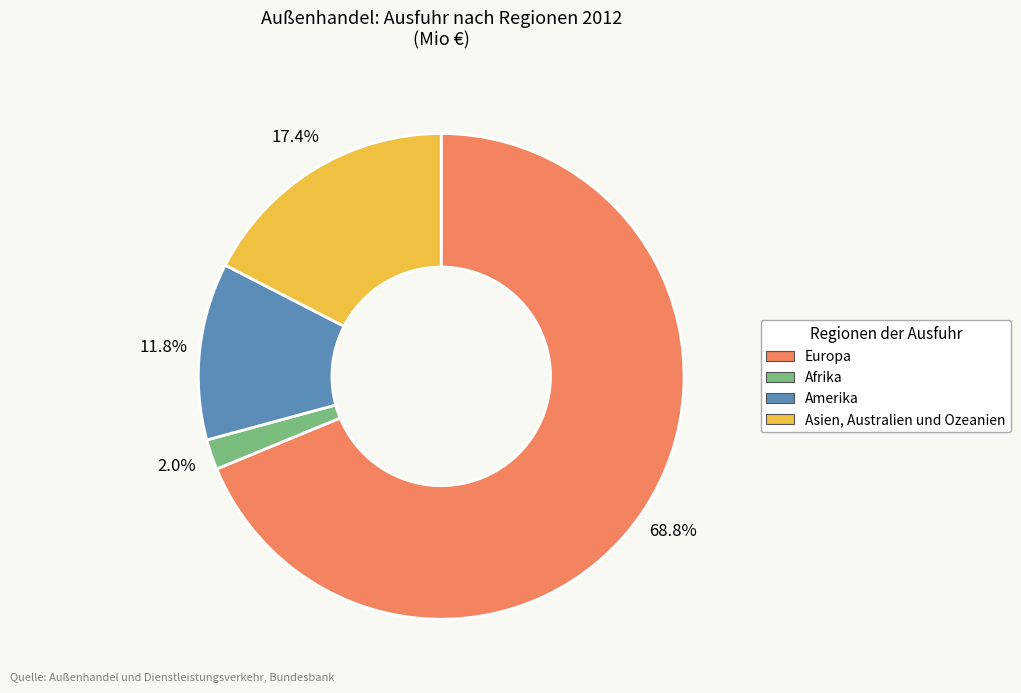

What percentage do Afrika and Amerika together represent?

13.8%